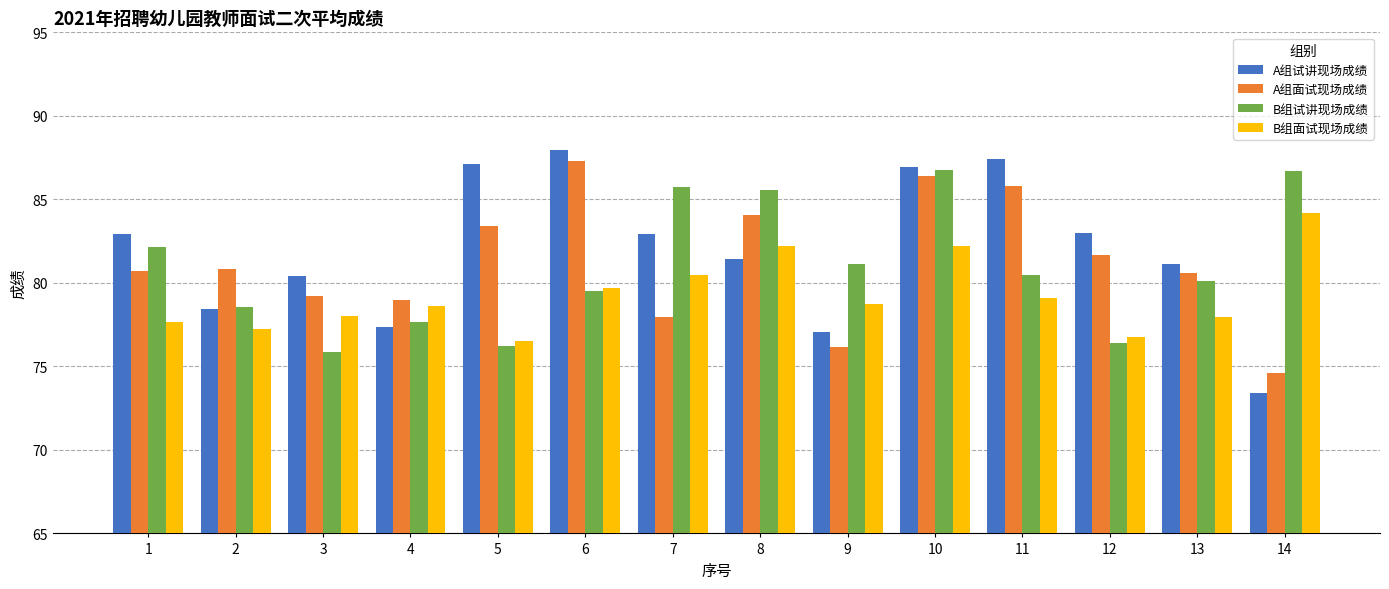

At which category is the sum across all series the highest?

10